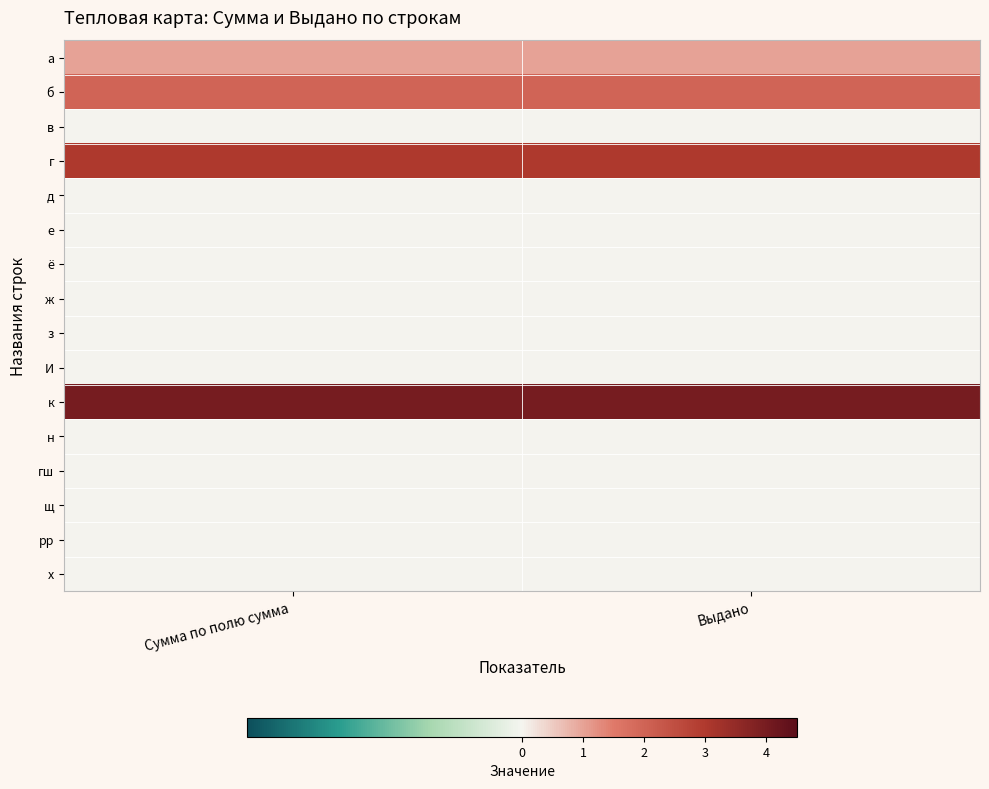

Which series has the largest range (max minus min)?

а